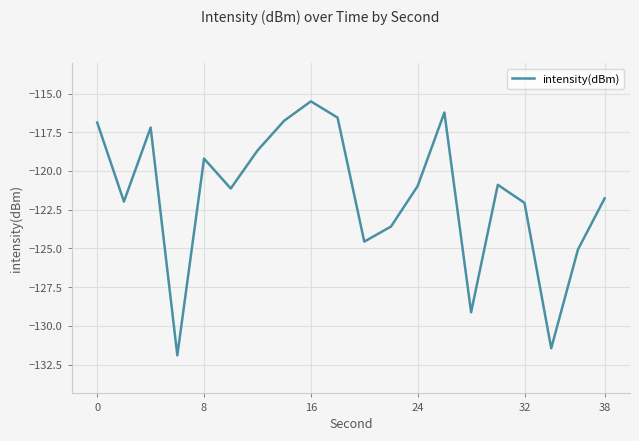

Count the number of data series in this chart.

1